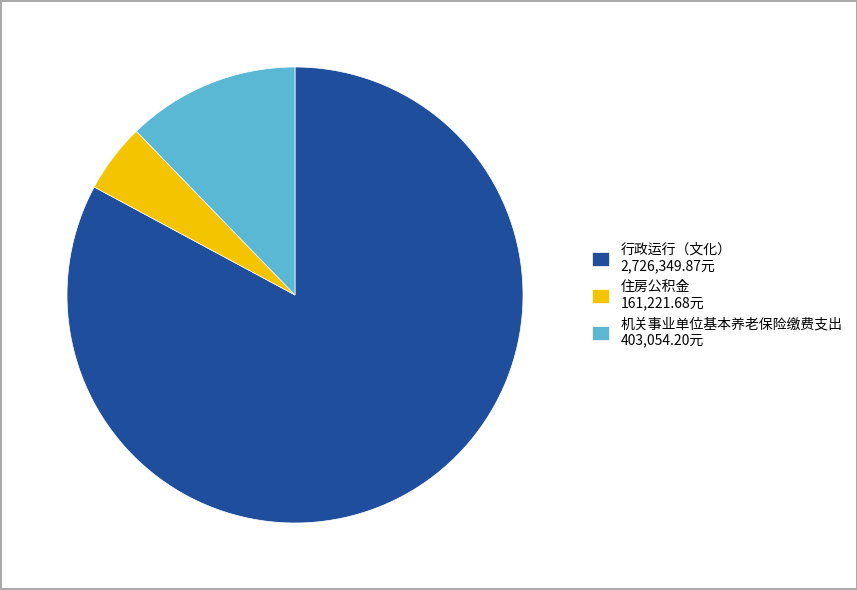

Between 机关事业单位基本养老保险缴费支出 and 住房公积金, which is larger?

机关事业单位基本养老保险缴费支出